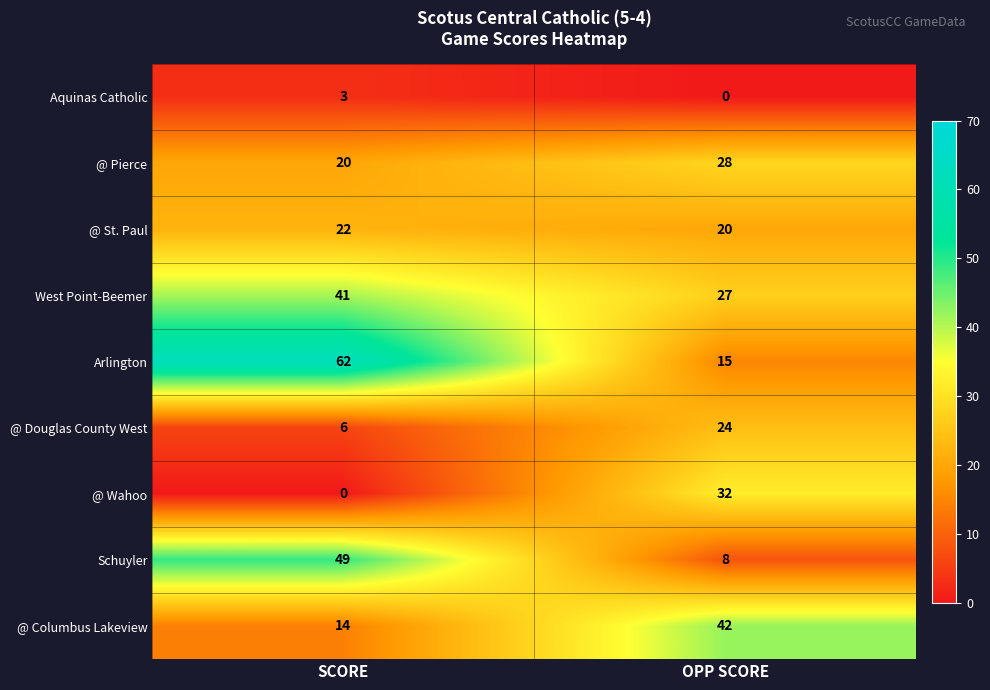

At how many categories does at least one series exceed 17?

2